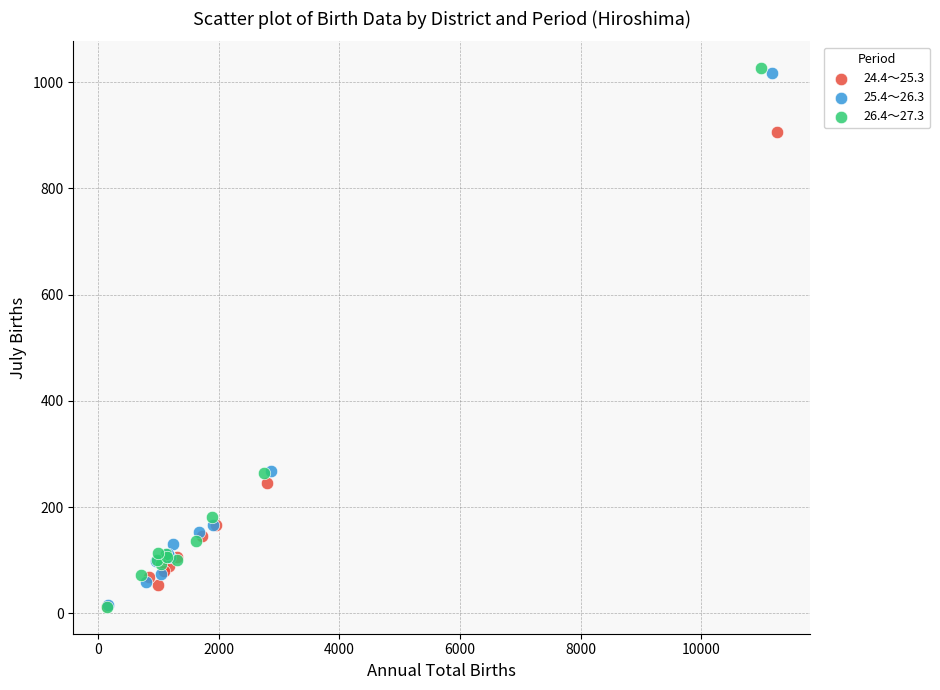

Which series has the largest Y range (max minus min)?

26.4～27.3